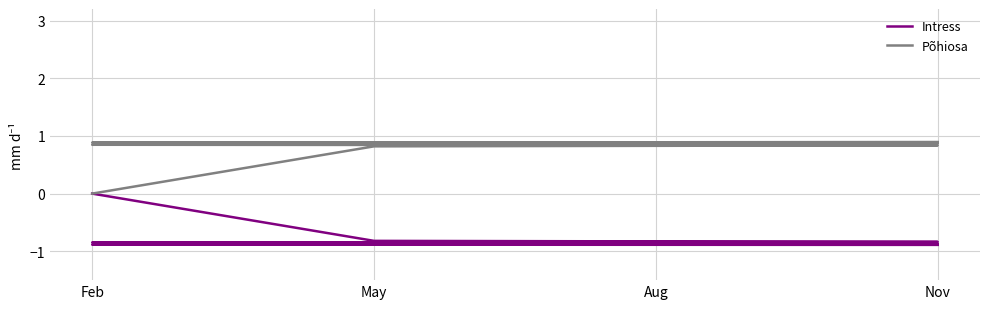

What is the difference between the maximum and minimum values in the Intress series?

0.9